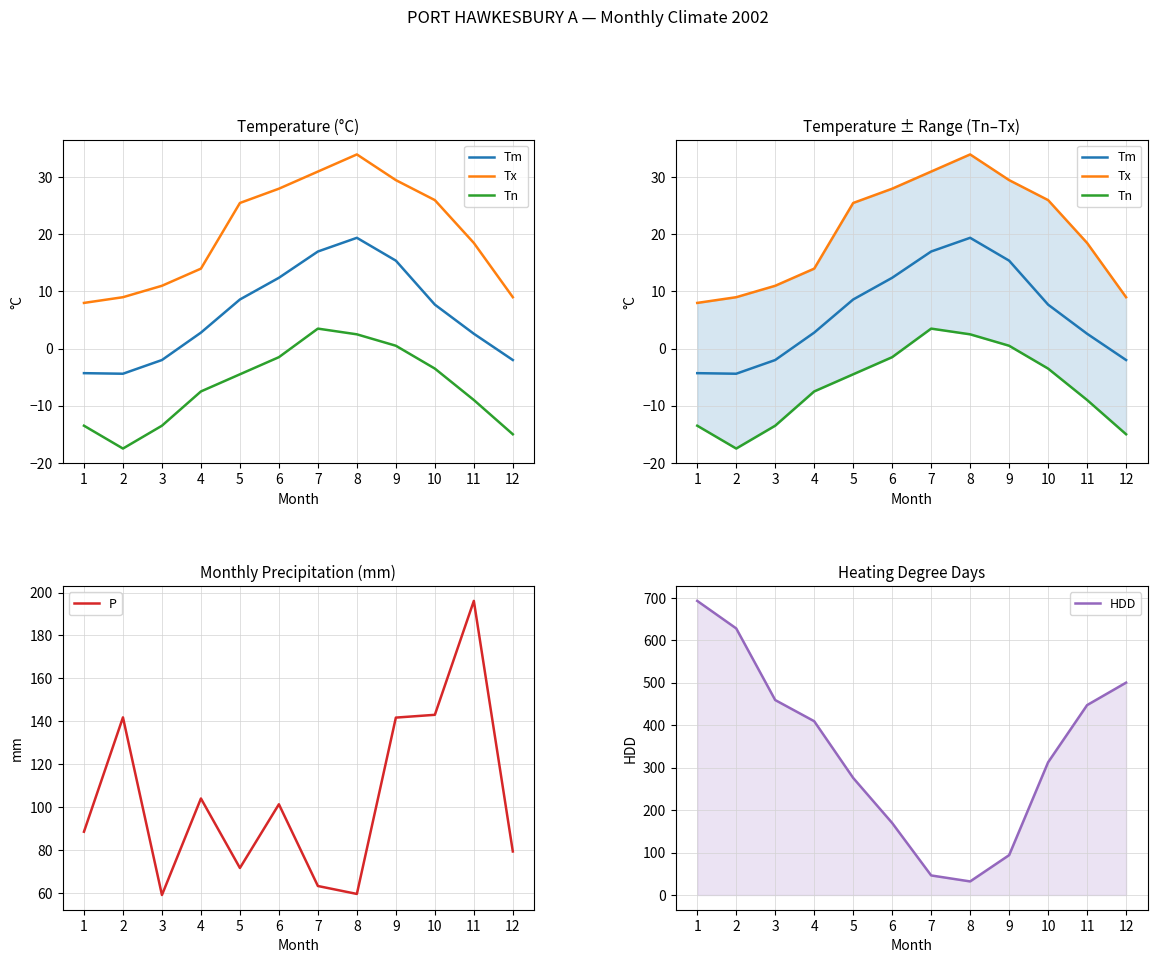

How many categories are shown in the chart?

12